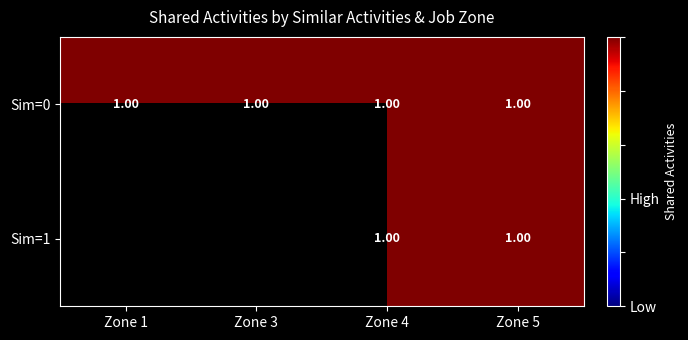

Is it true that 0 equals 1 at 0?

True